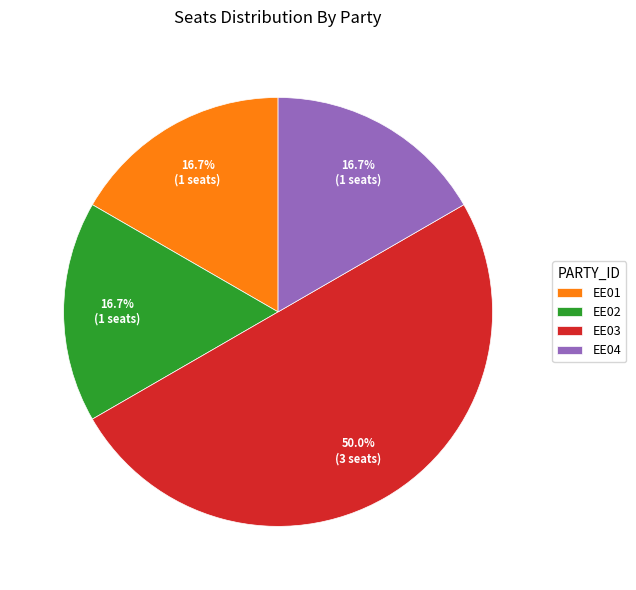

Which category has the biggest portion of the pie?

EE03